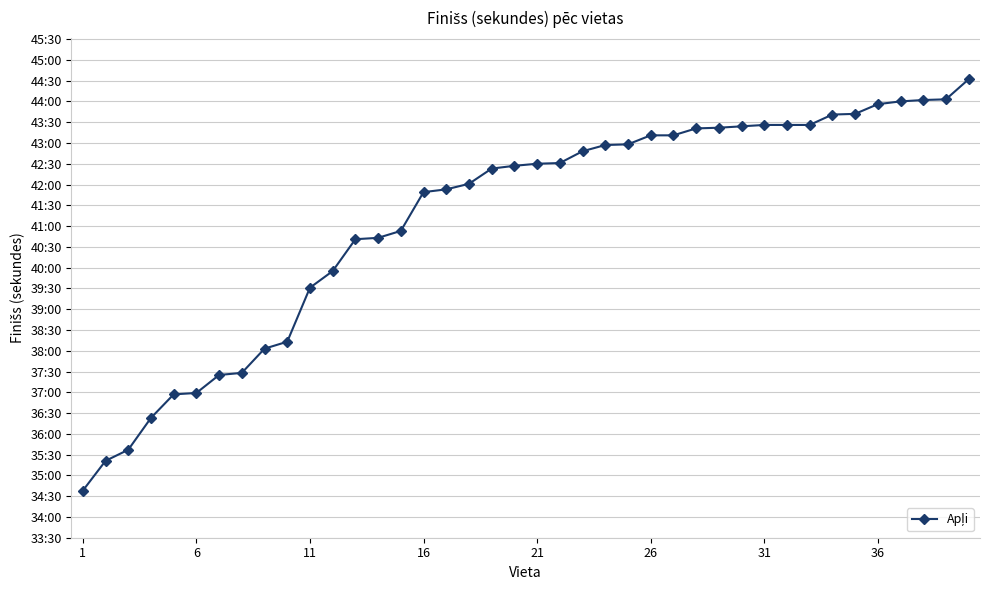

Does the chart display data point markers on the line(s)?

Yes